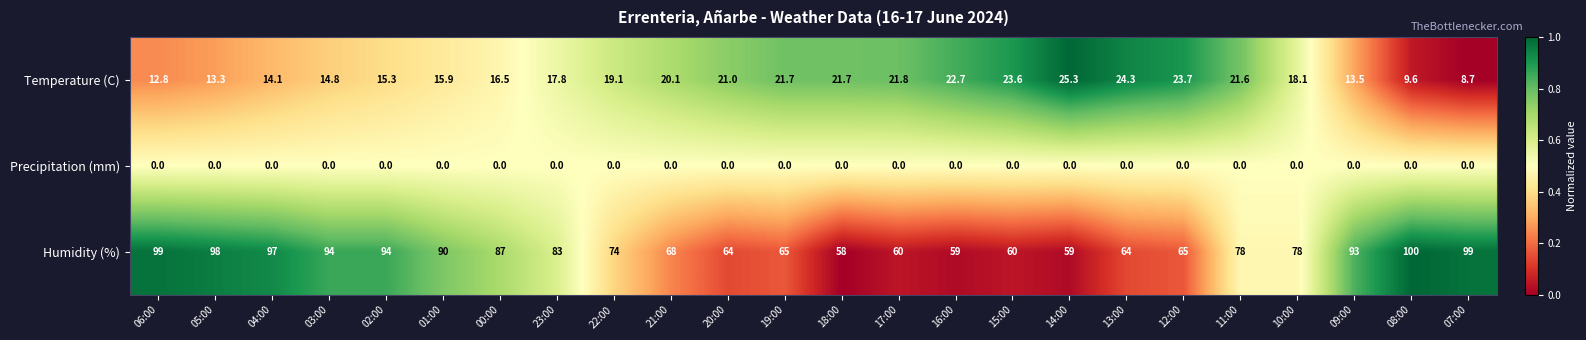

At 03:00, list the series in order from largest to smallest.

Humidity (%), Temperature (C), Precipitation (mm)